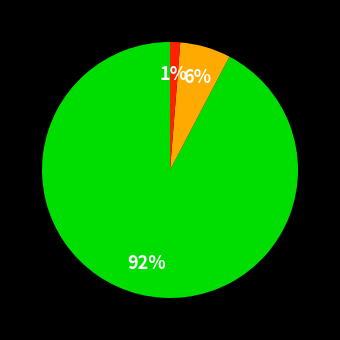

To the nearest percent, what is the average slice percentage?

33%